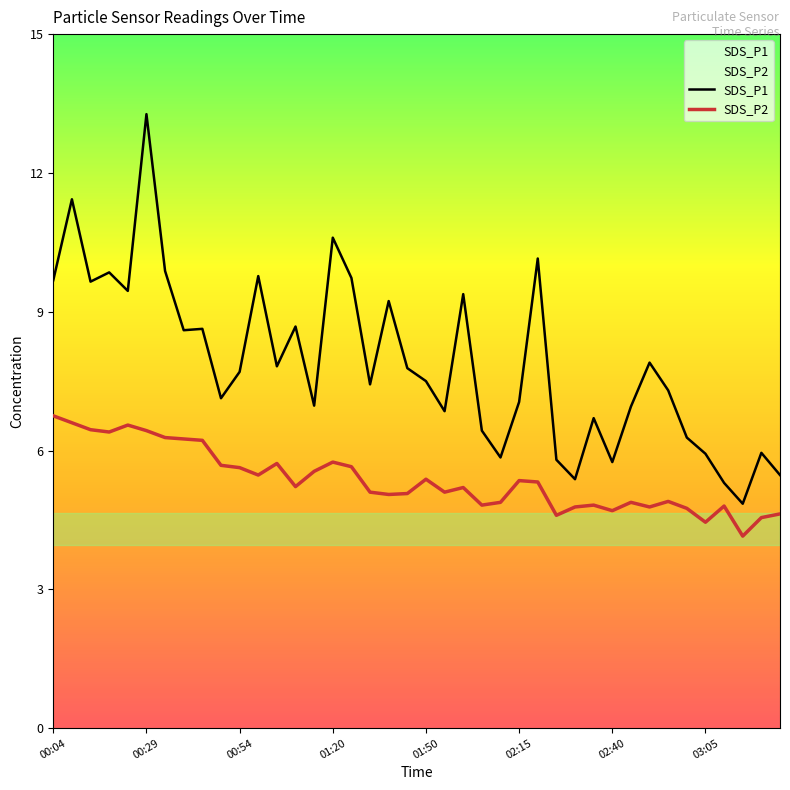

Which series has the largest range (max minus min)?

SDS_P1